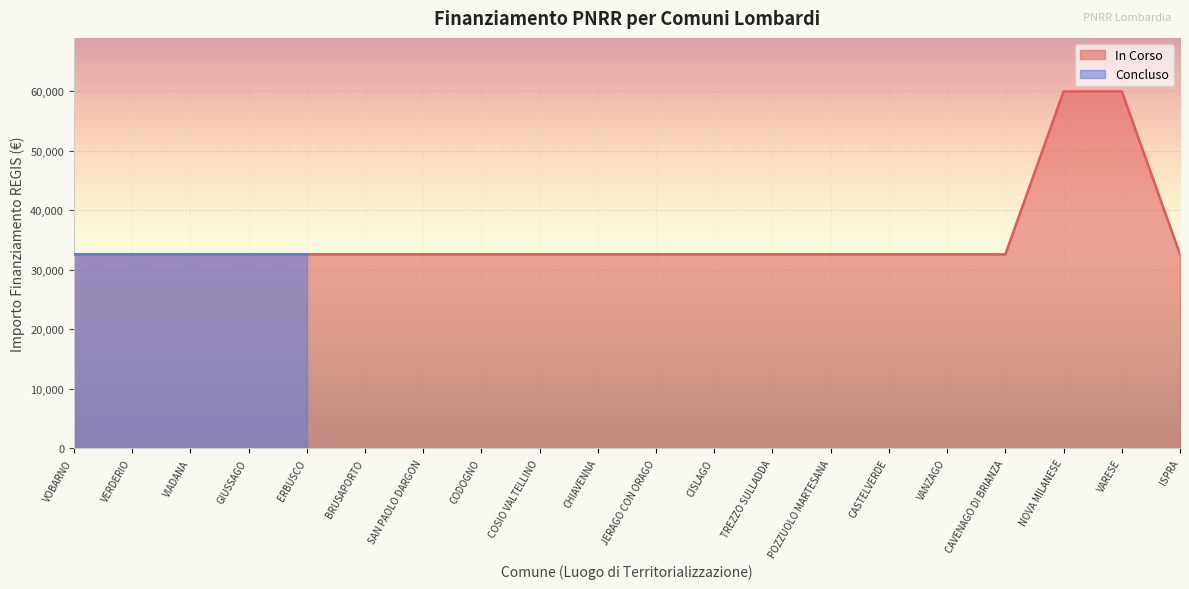

How many data points does each series have?

20